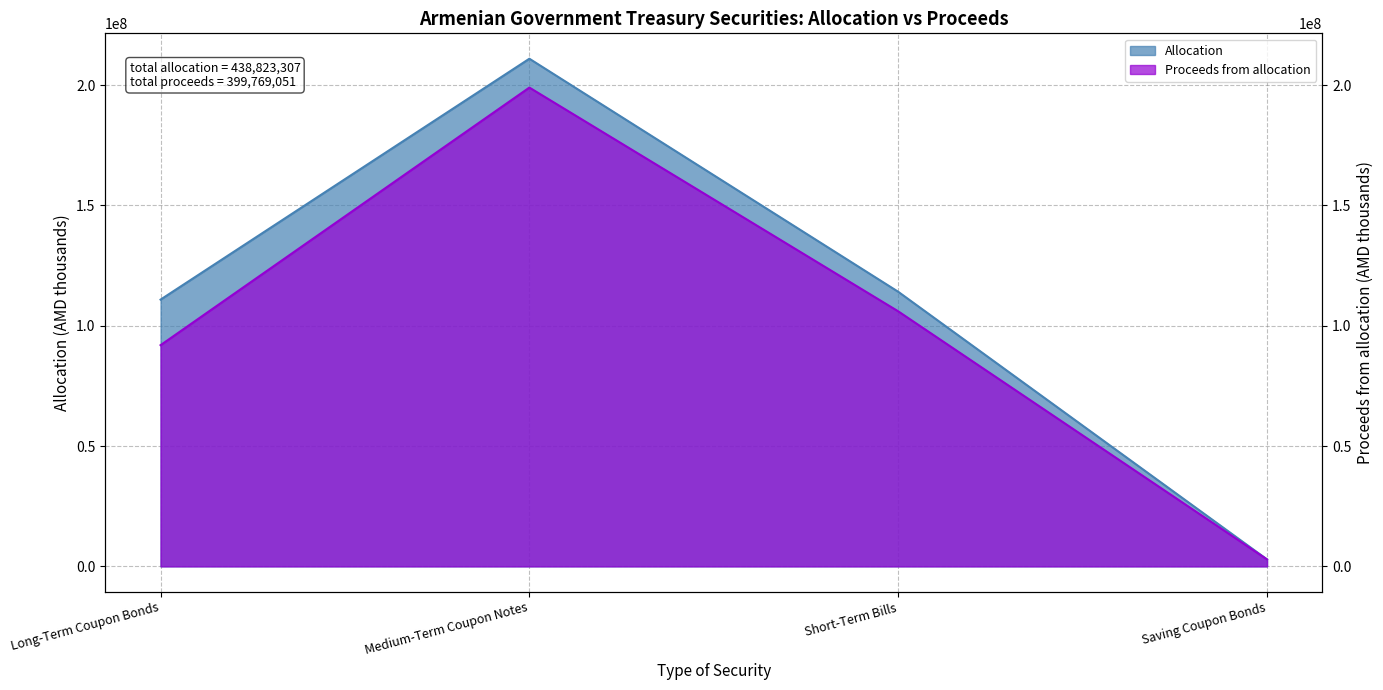

What is the sum of the Allocation values at Short-Term Bills and Medium-Term Coupon Notes?

325076024.0